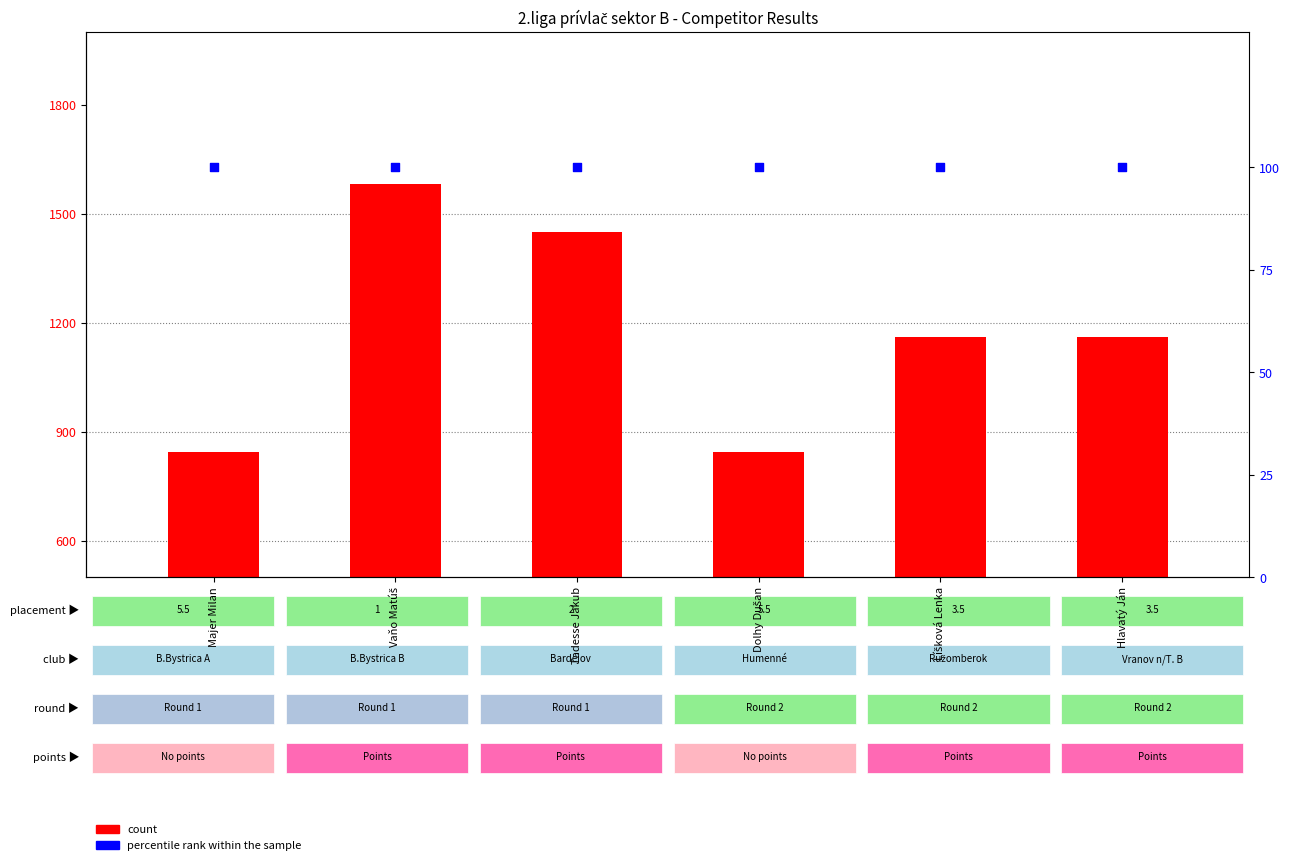

Which series has the largest total across all categories?

count